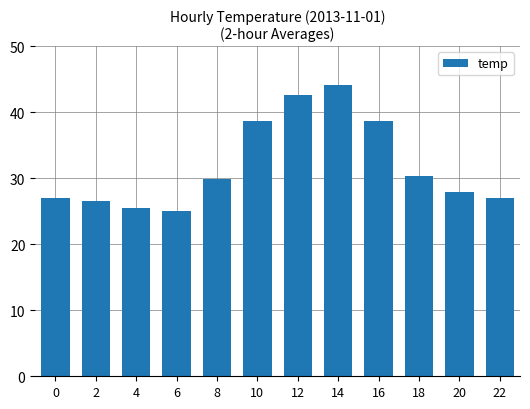

Where does the data first go above 29?

8